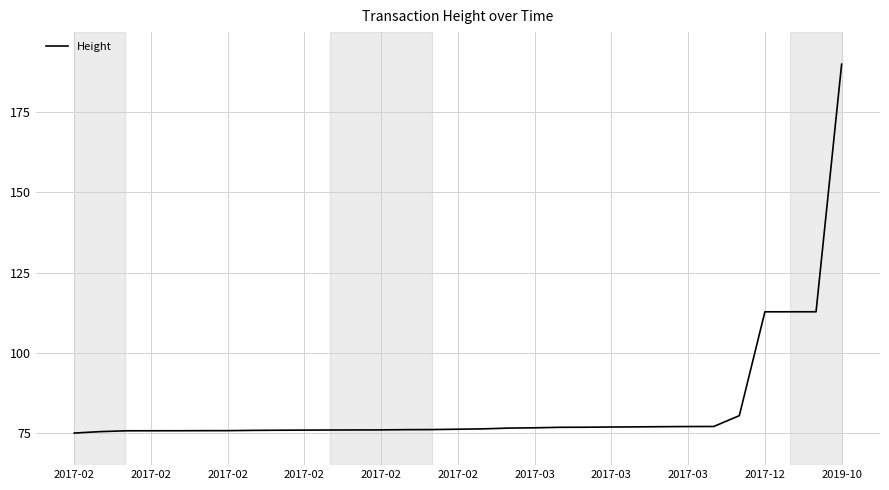

What is the difference between the maximum and minimum values?

115.0